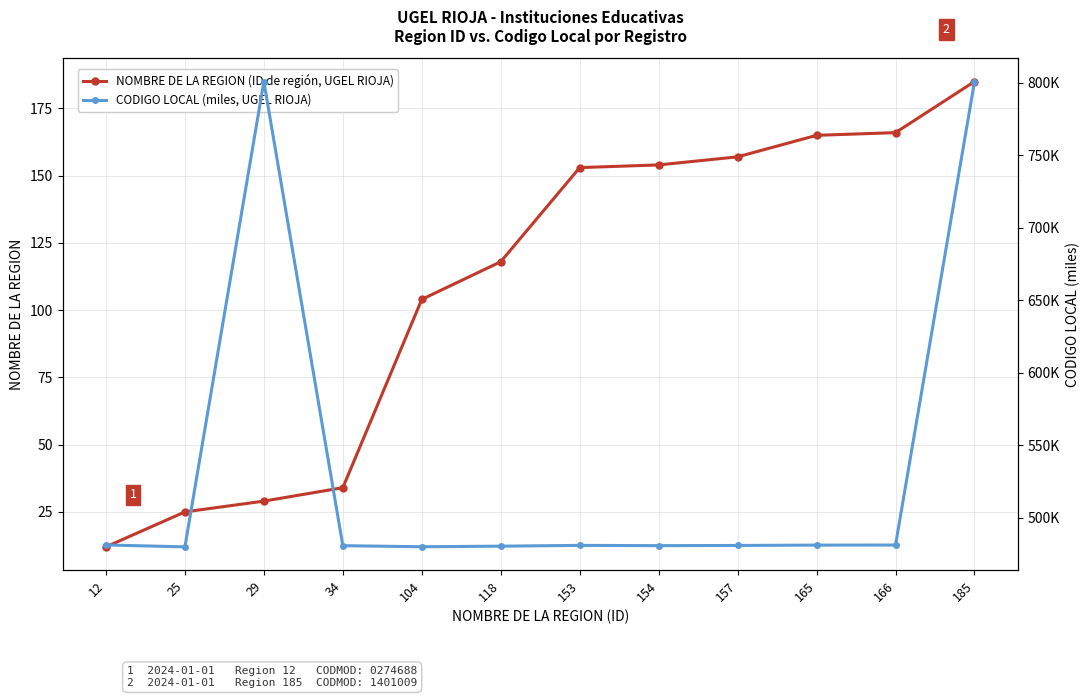

Rank the series by their average value, from highest to lowest.

CODIGO LOCAL (miles, UGEL RIOJA), NOMBRE DE LA REGION (ID de región, UGEL RIOJA)